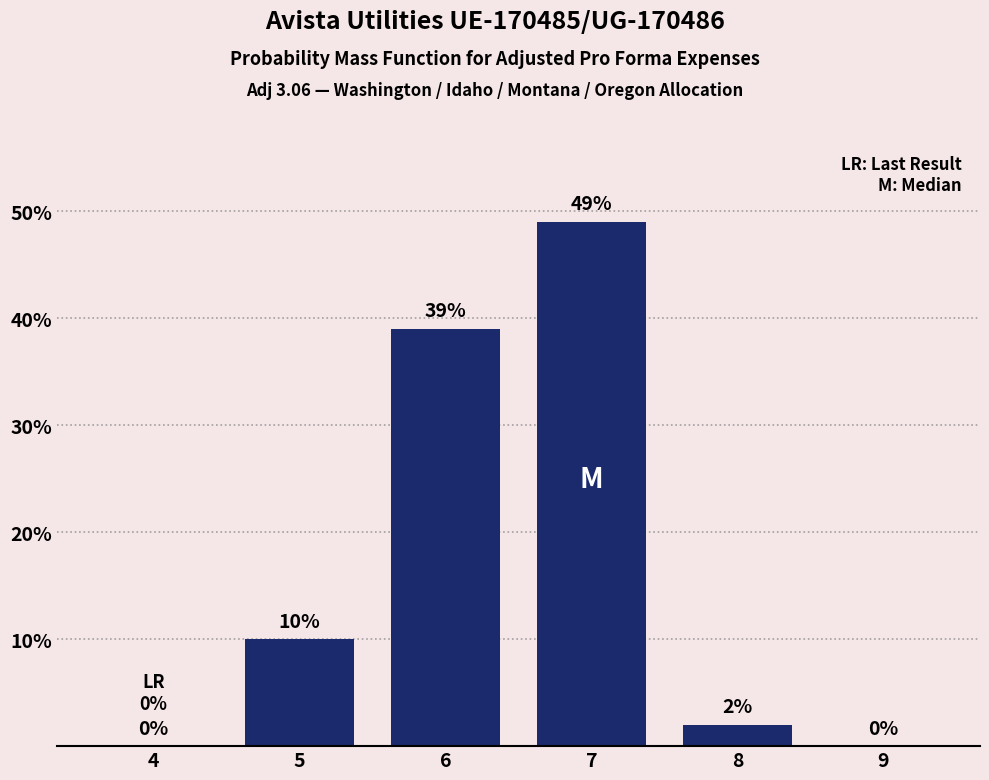

Reading left to right, transcribe all the data shown in this chart.

4=0	5=10	6=39	7=49	8=2	9=0